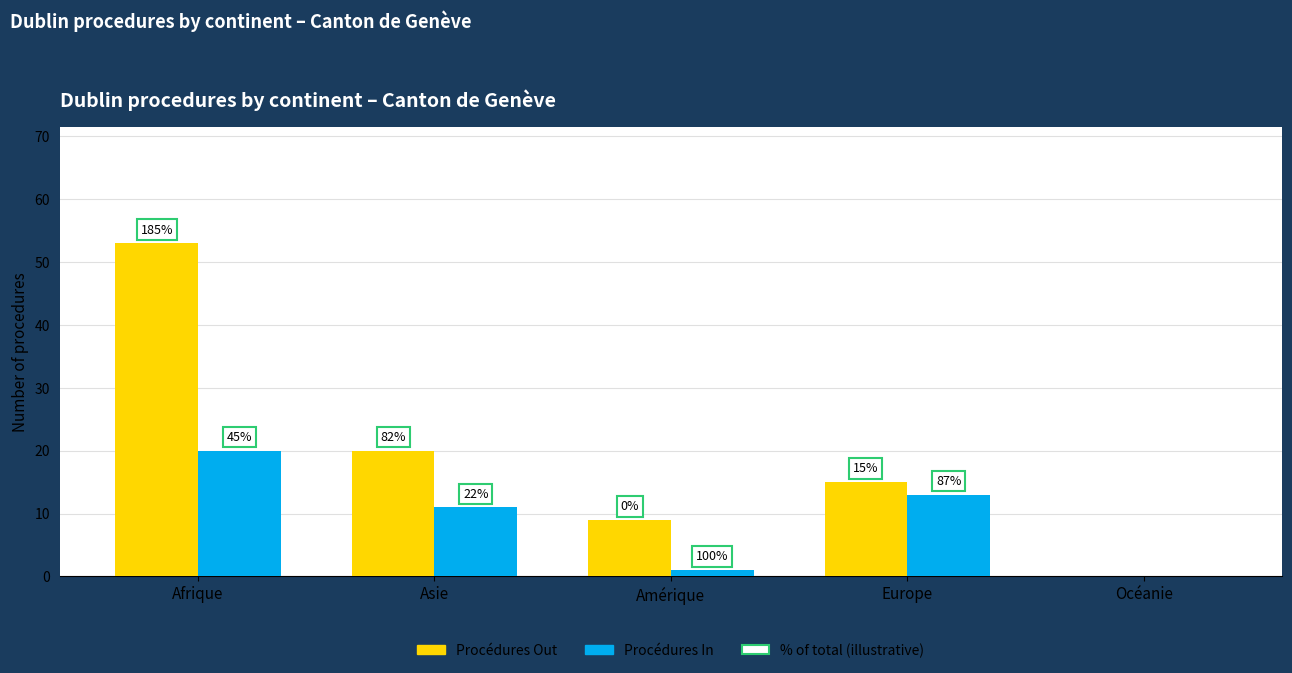

Which series has the largest total across all categories?

Procédures Out